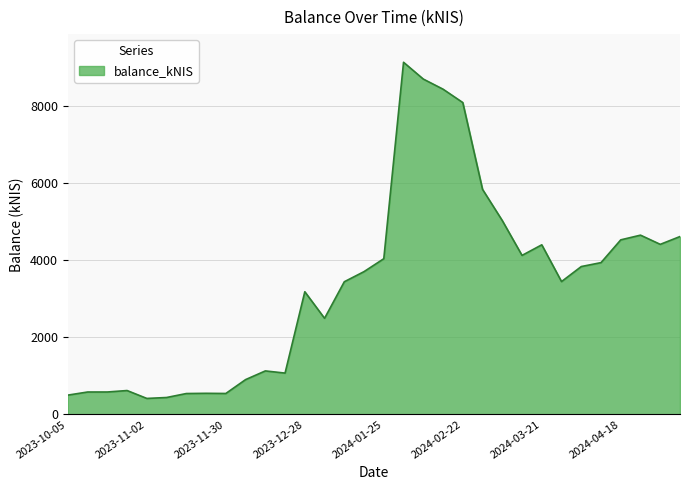

Rank the categories by value from highest to lowest.

2024-02-01, 2024-02-08, 2024-02-15, 2024-02-22, 2024-02-29, 2024-03-07, 2024-04-25, 2024-05-09, 2024-04-18, 2024-05-02, 2024-03-21, 2024-03-14, 2024-01-25, 2024-04-11, 2024-04-04, 2024-01-18, 2024-03-28, 2024-01-11, 2023-12-28, 2024-01-04, 2023-12-14, 2023-12-21, 2023-12-07, 2023-10-26, 2023-10-19, 2023-10-12, 2023-11-23, 2023-11-30, 2023-11-16, 2023-10-05, 2023-11-09, 2023-11-02